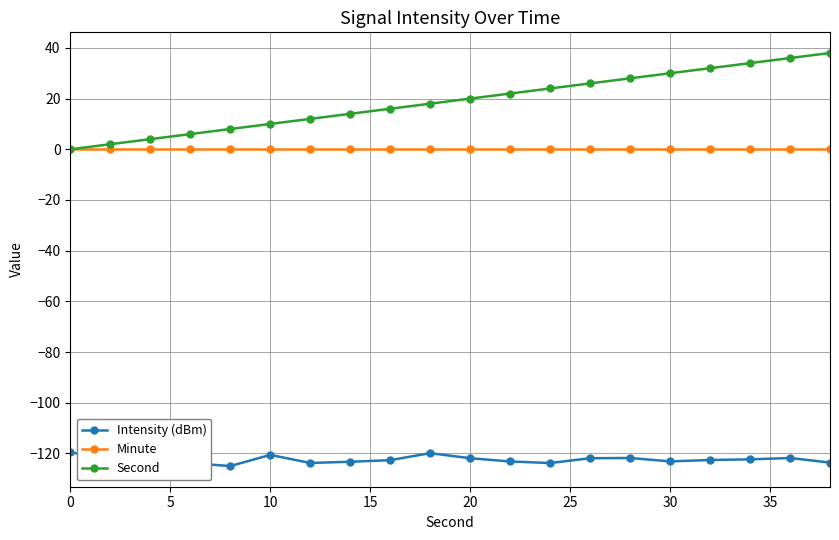

What is the value of the Intensity (dBm) point at the 5th from the left?

-125.0